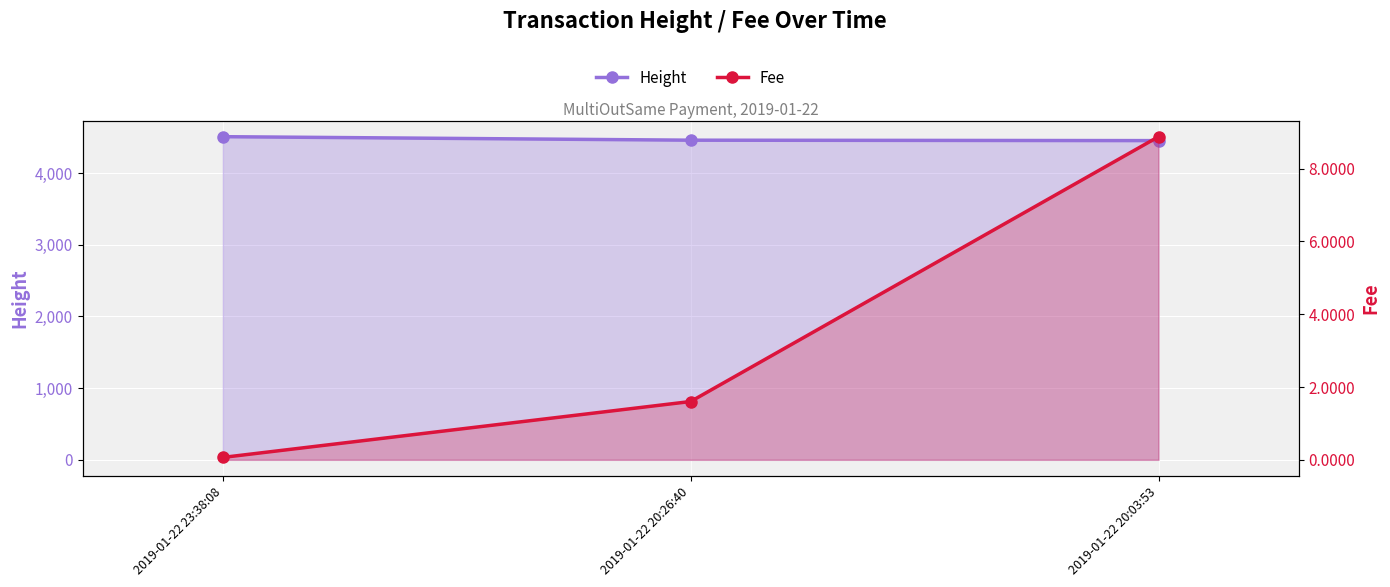

What is the value of the Height point at the 1st from the left?

4507.0